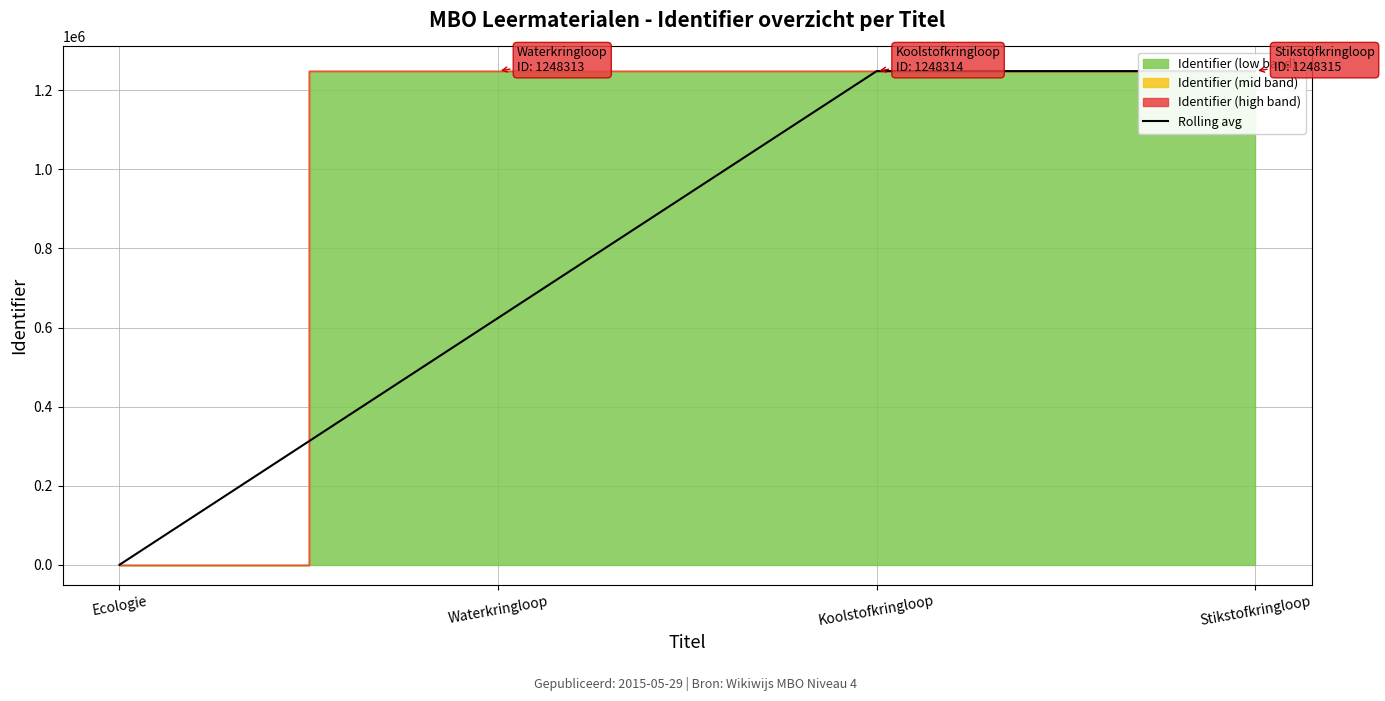

How many lines are shown in the chart?

1